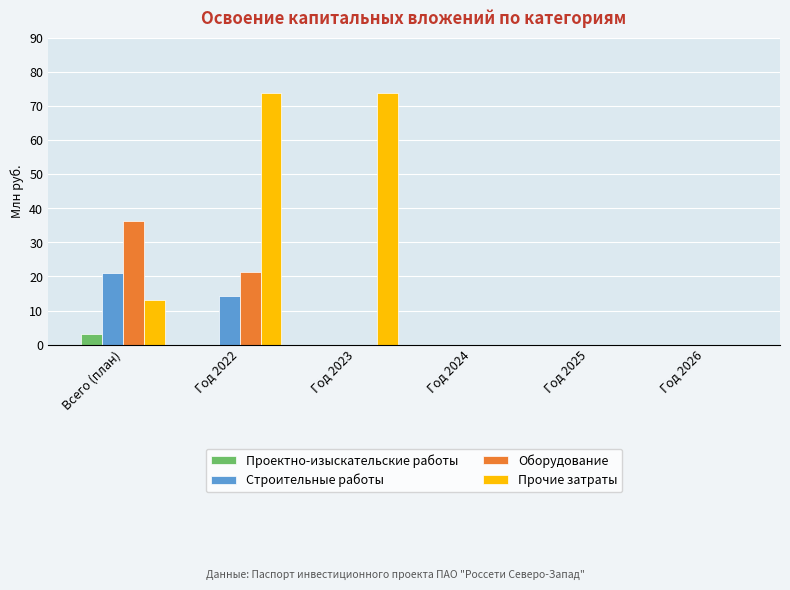

The Прочие затраты series shows 16.2 at Год 2023. True or false?

False